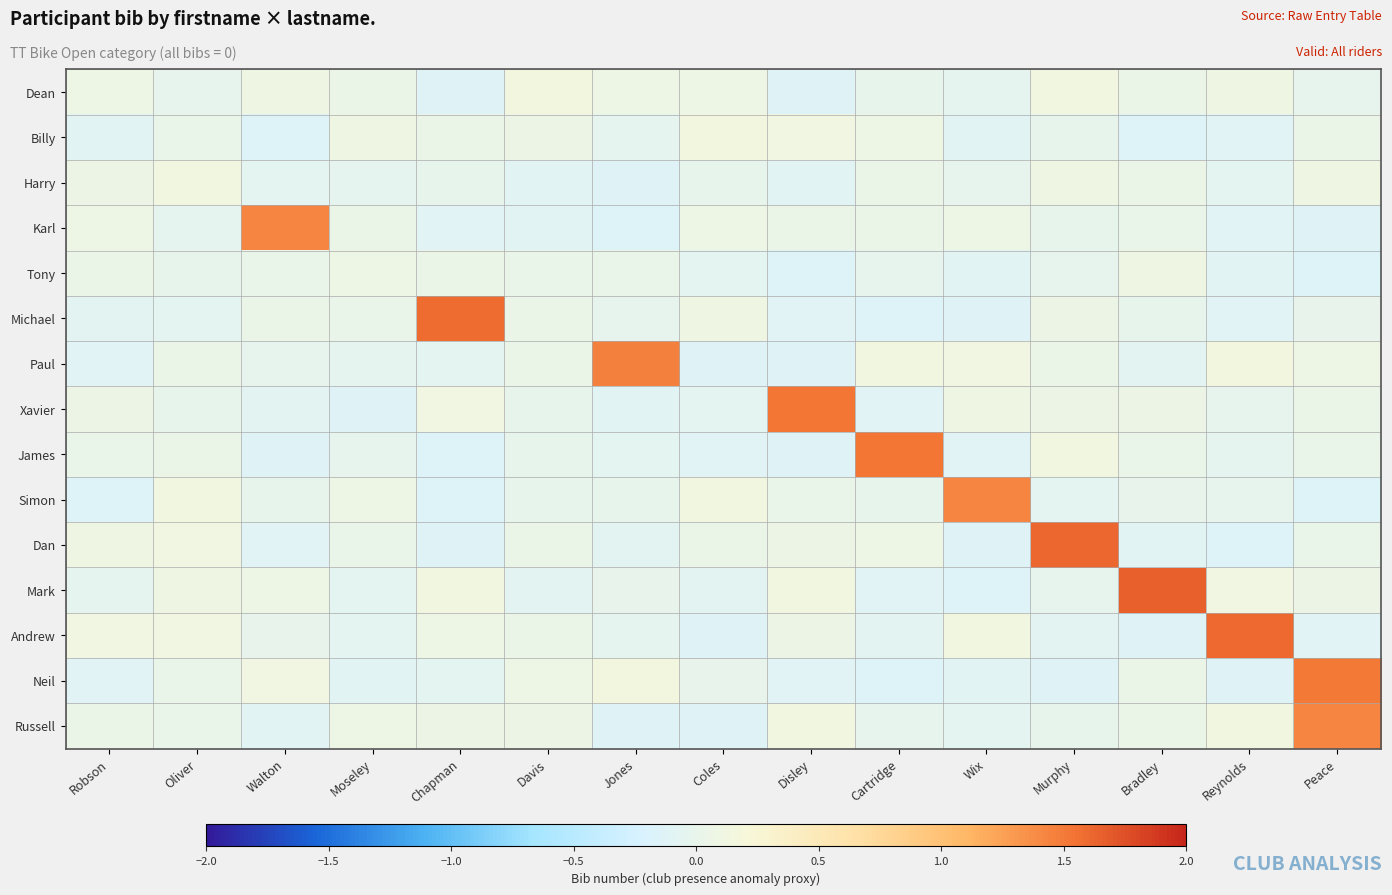

At which category is the sum across all series the highest?

Peace